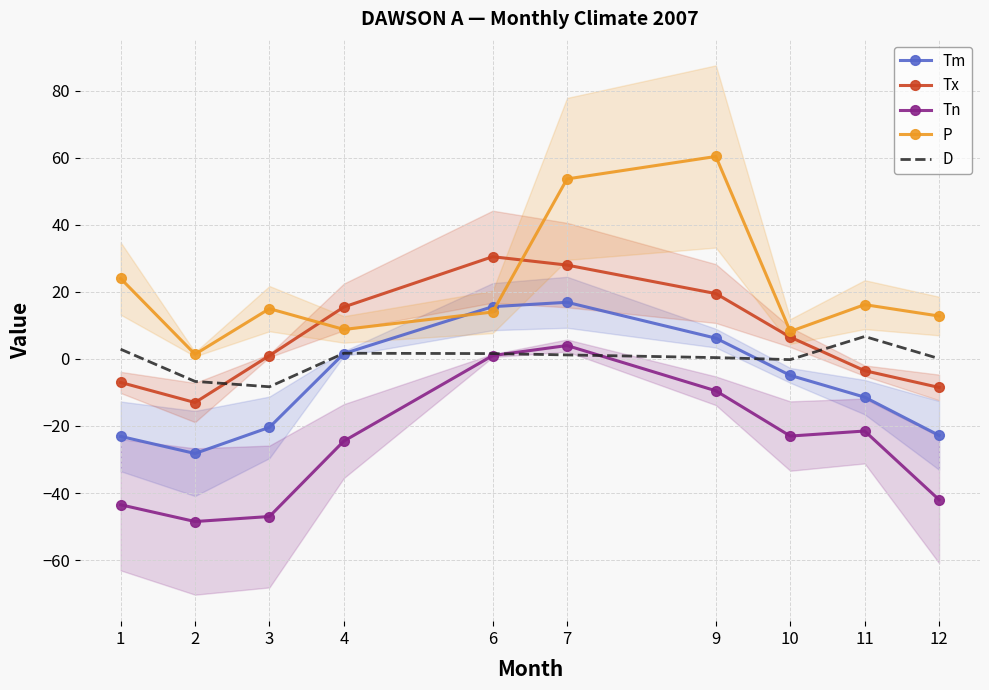

What is the difference between the Tx values at 7 and 4?

12.5